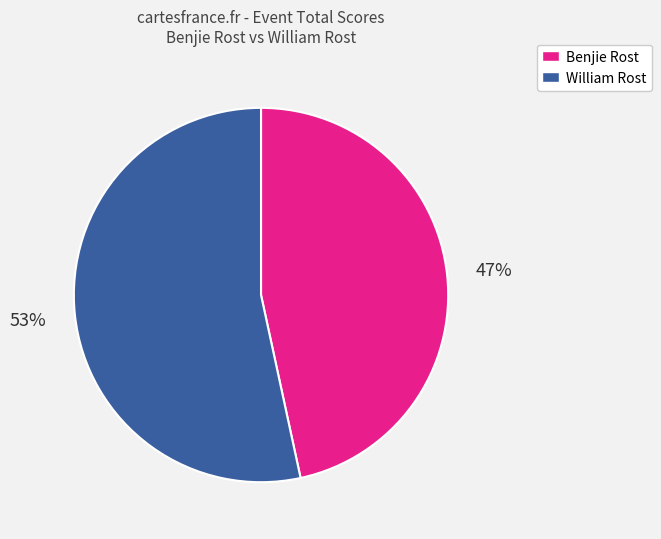

How many segments does this pie chart have?

2